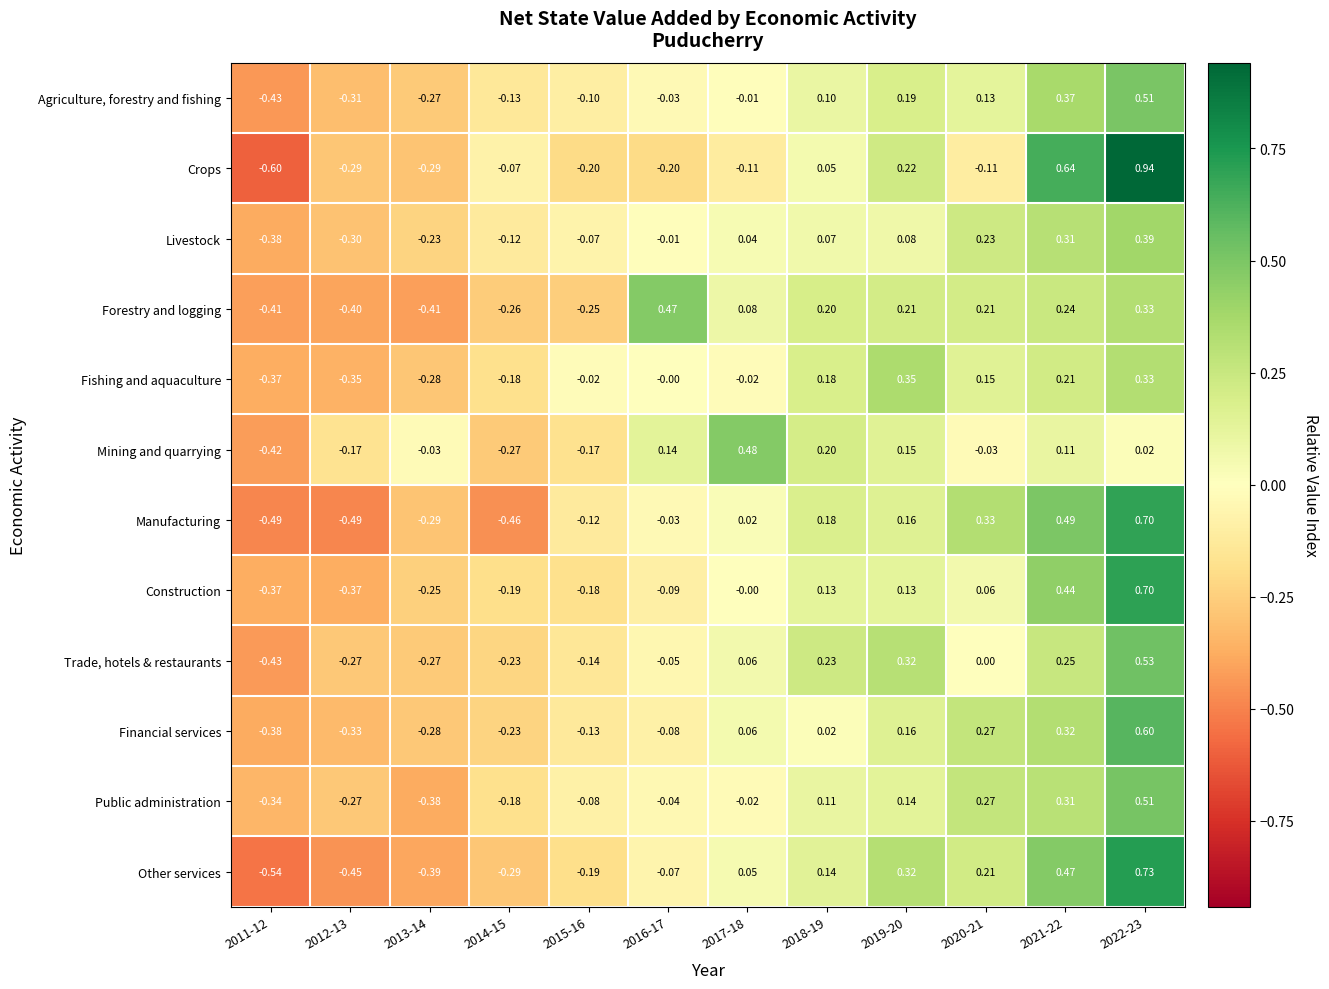

Which series has the largest total across all categories?

Public administration